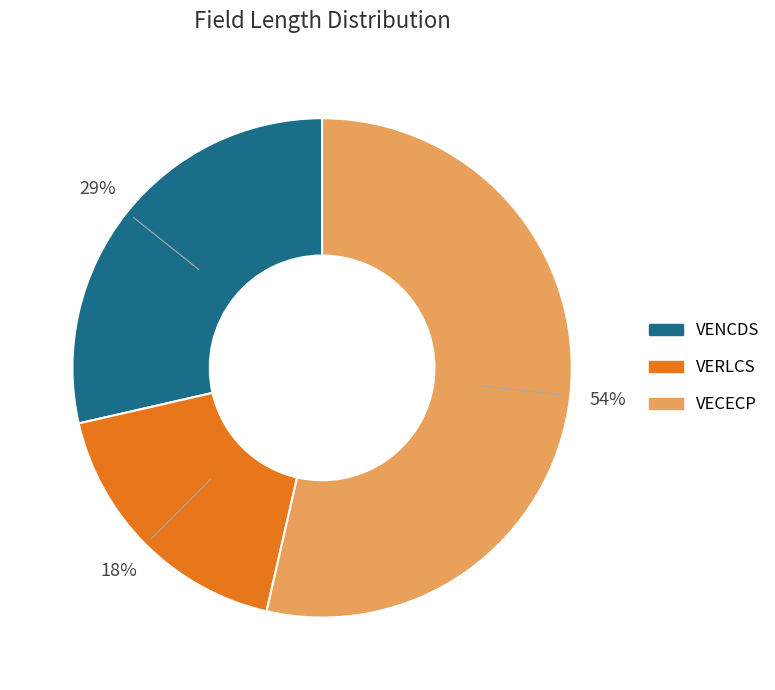

To the nearest percent, what is the difference between the VENCDS and VECECP slice percentages?

25%